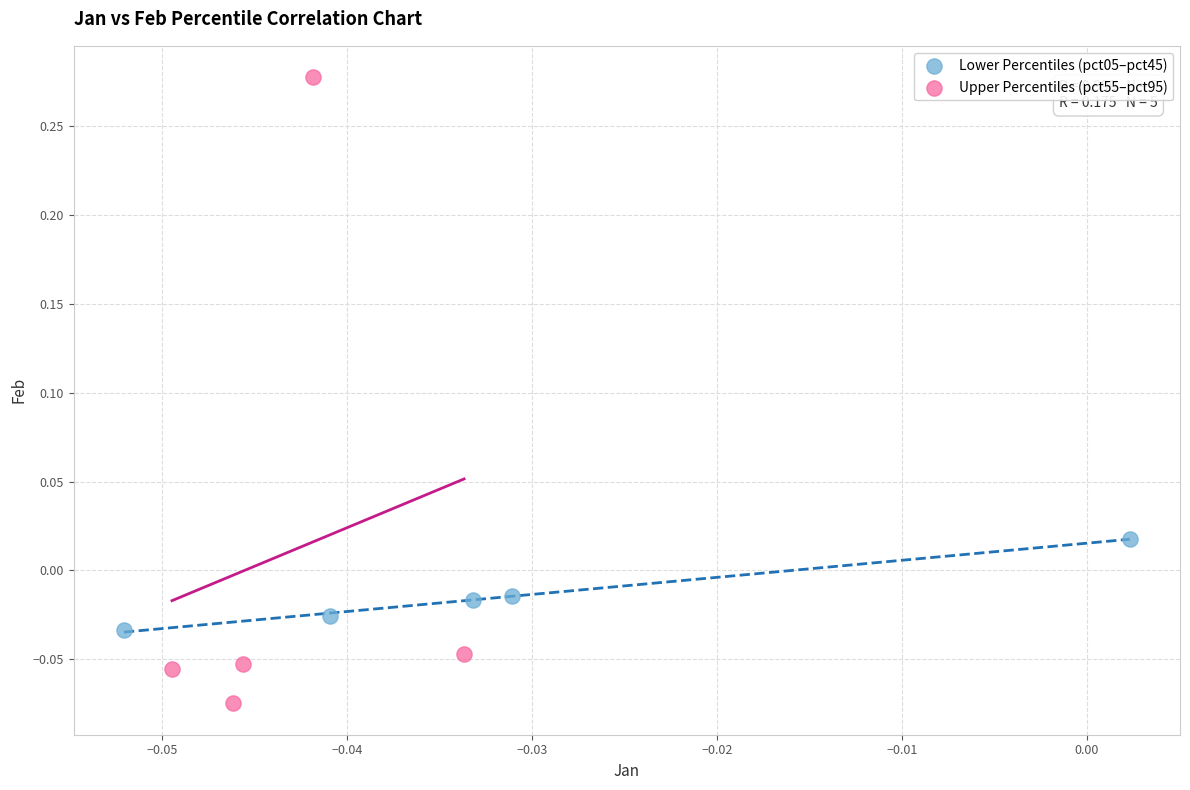

Which series reaches the minimum Y coordinate?

Upper Percentiles (pct55–pct95)